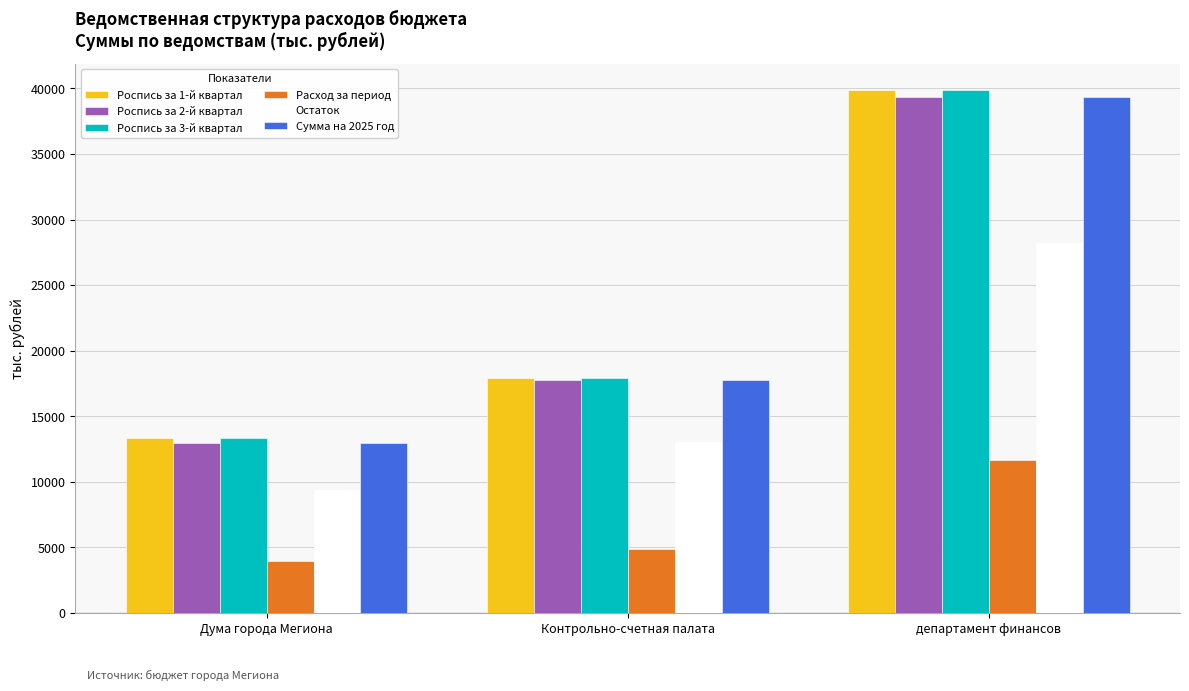

Does the chart contain any negative values?

No